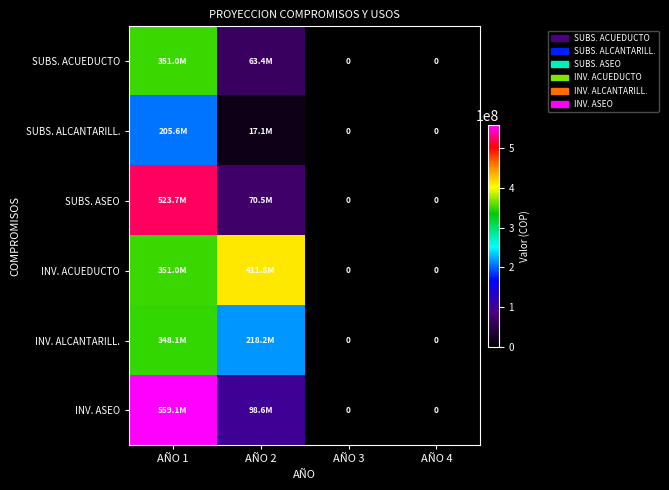

What is the sum of the INV. ACUEDUCTO values at AÑO 1 and AÑO 4?

350954152